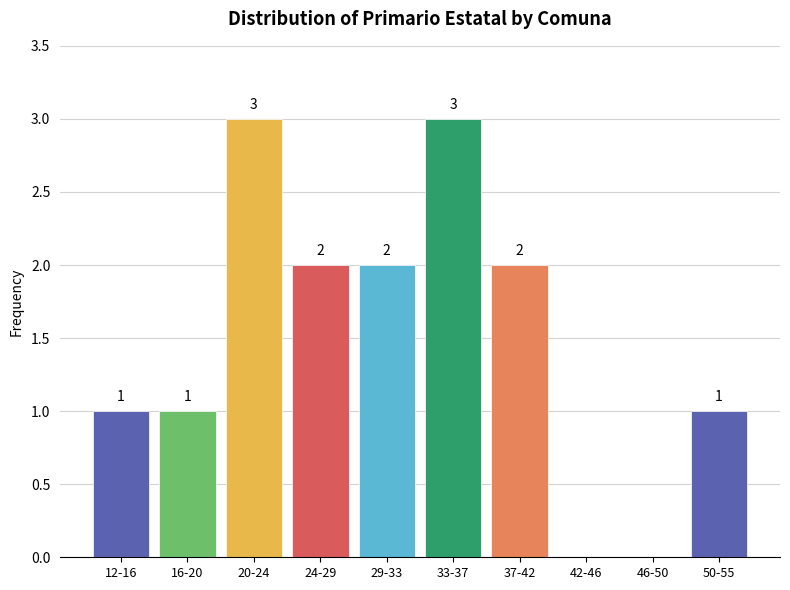

Reading left to right, transcribe all the data shown in this chart.

12-16=1	16-20=1	20-24=3	24-29=2	29-33=2	33-37=3	37-42=2	42-46=0	46-50=0	50-55=1